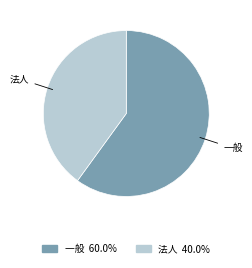

Between 一般 and 法人, which is larger?

一般